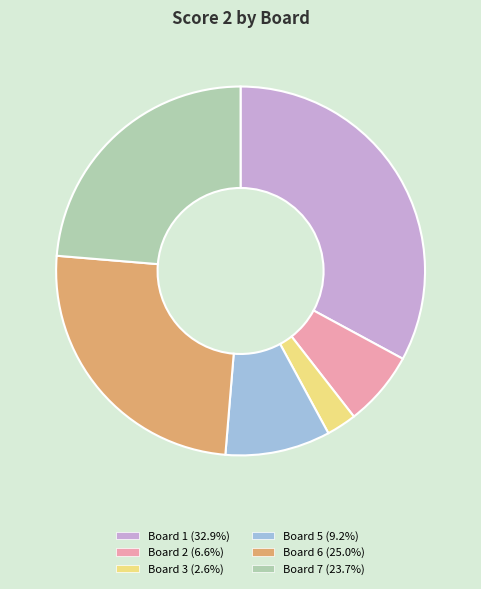

Is there any slice that represents more than half of the pie?

No